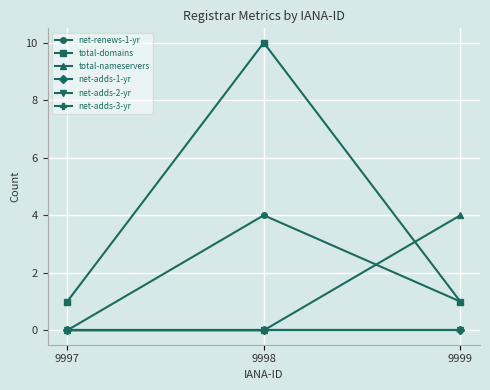

Reading right to left, list all the values displayed in this chart.

net-renews-1-yr: 1	4	0
total-domains: 1	10	1
total-nameservers: 4	0	0
net-adds-1-yr: 0	0	0
net-adds-2-yr: 0	0	0
net-adds-3-yr: 0	0	0